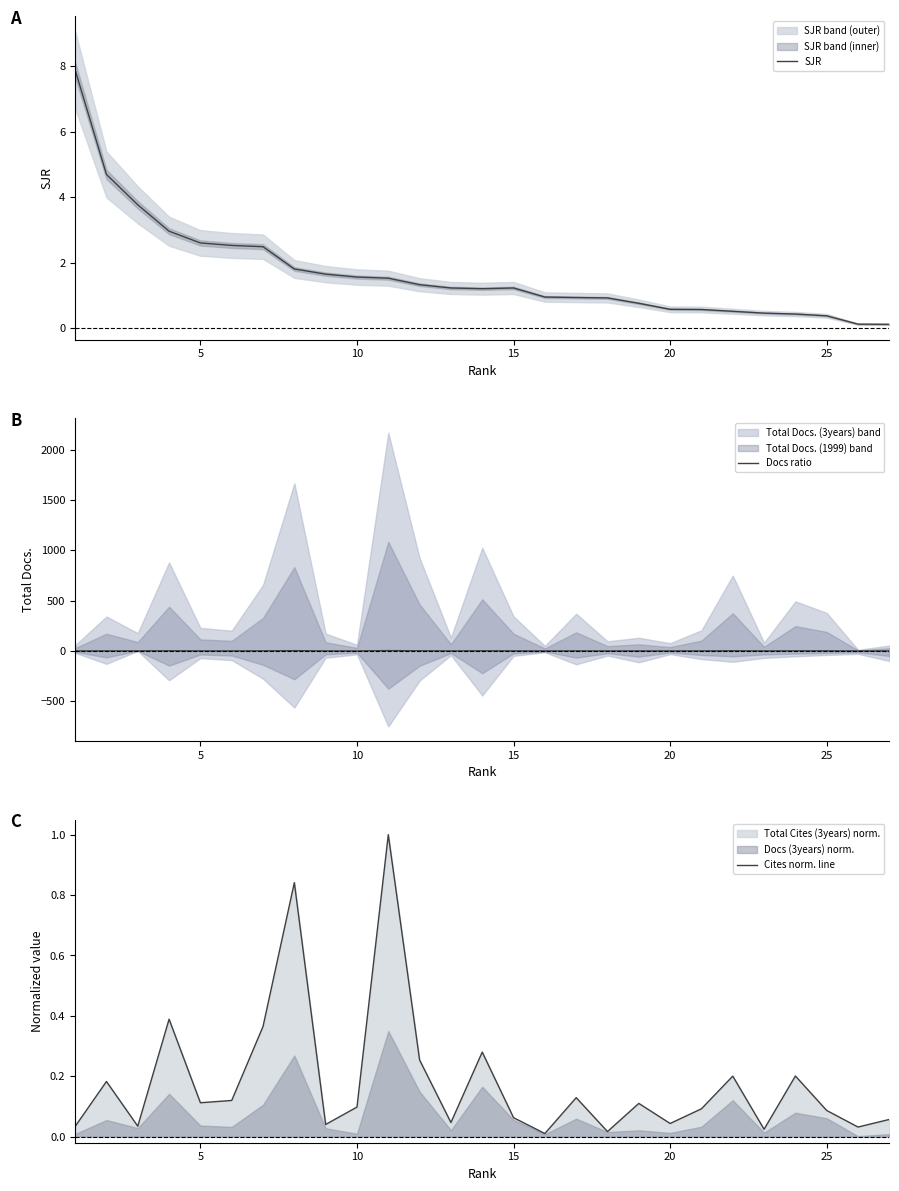

What is the maximum value for Cites norm. line?

1.0